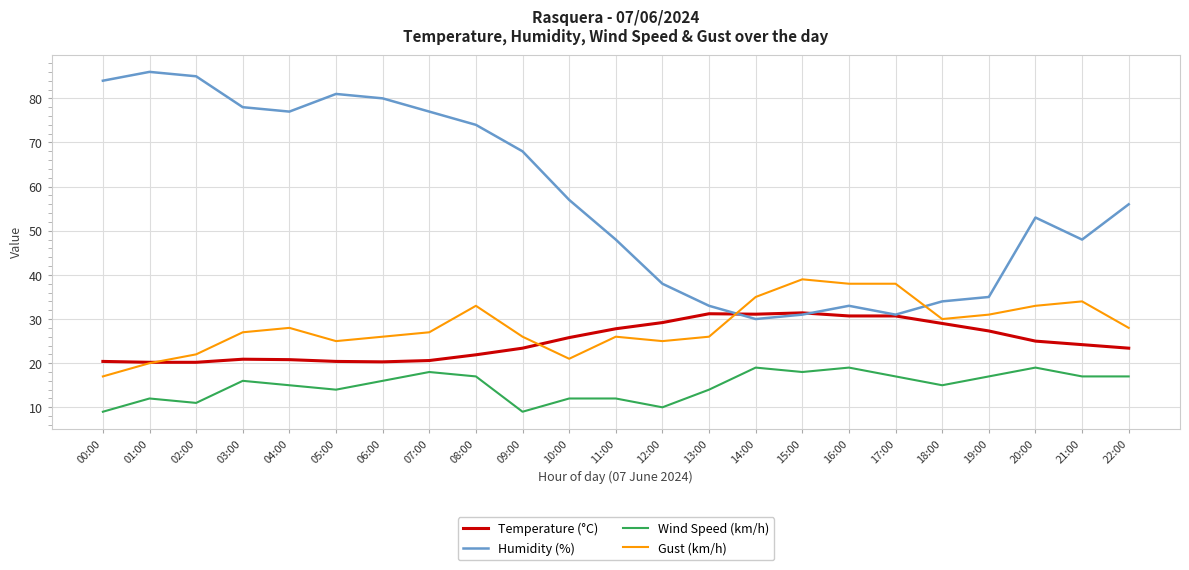

Is the value of Wind Speed (km/h) at 12:00 greater than the value of Humidity (%) at 09:00?

No